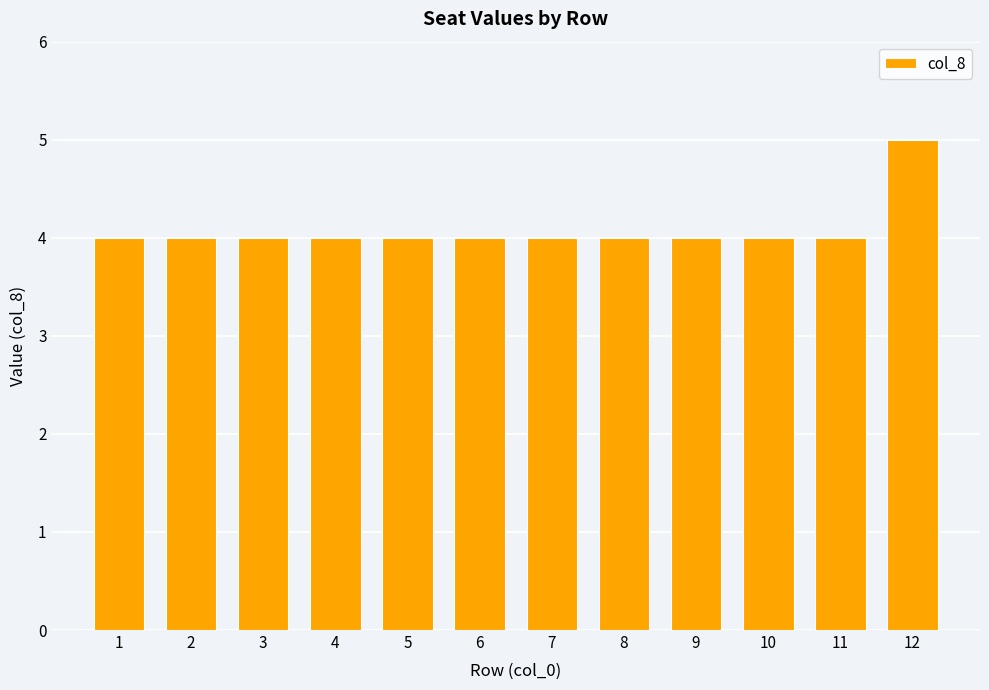

Does the chart contain stacked bars?

No